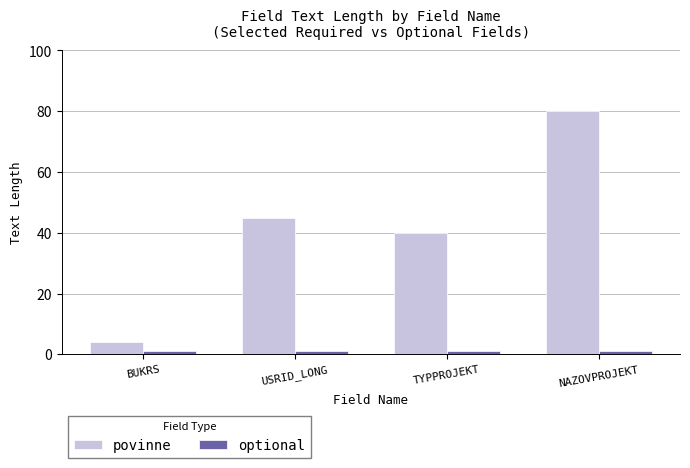

What is the value of the optional bar at the 4th from the left?

1